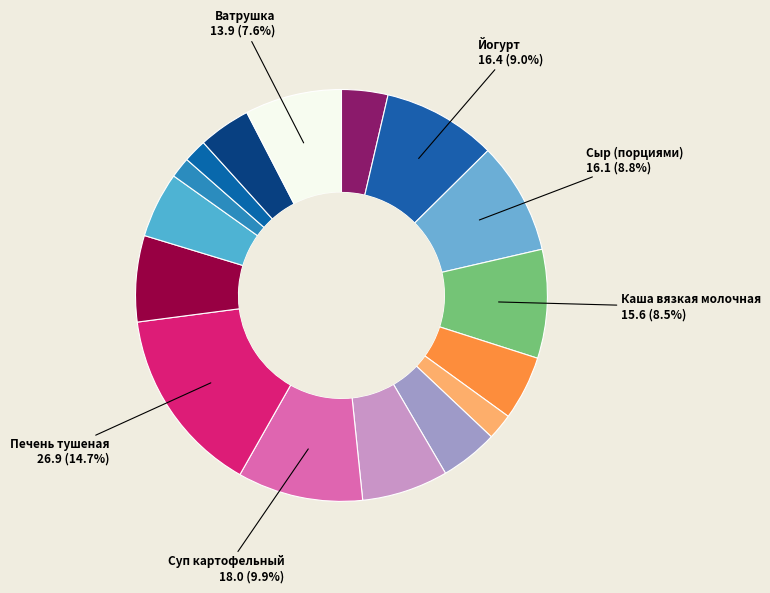

Count the number of slices in the pie.

16